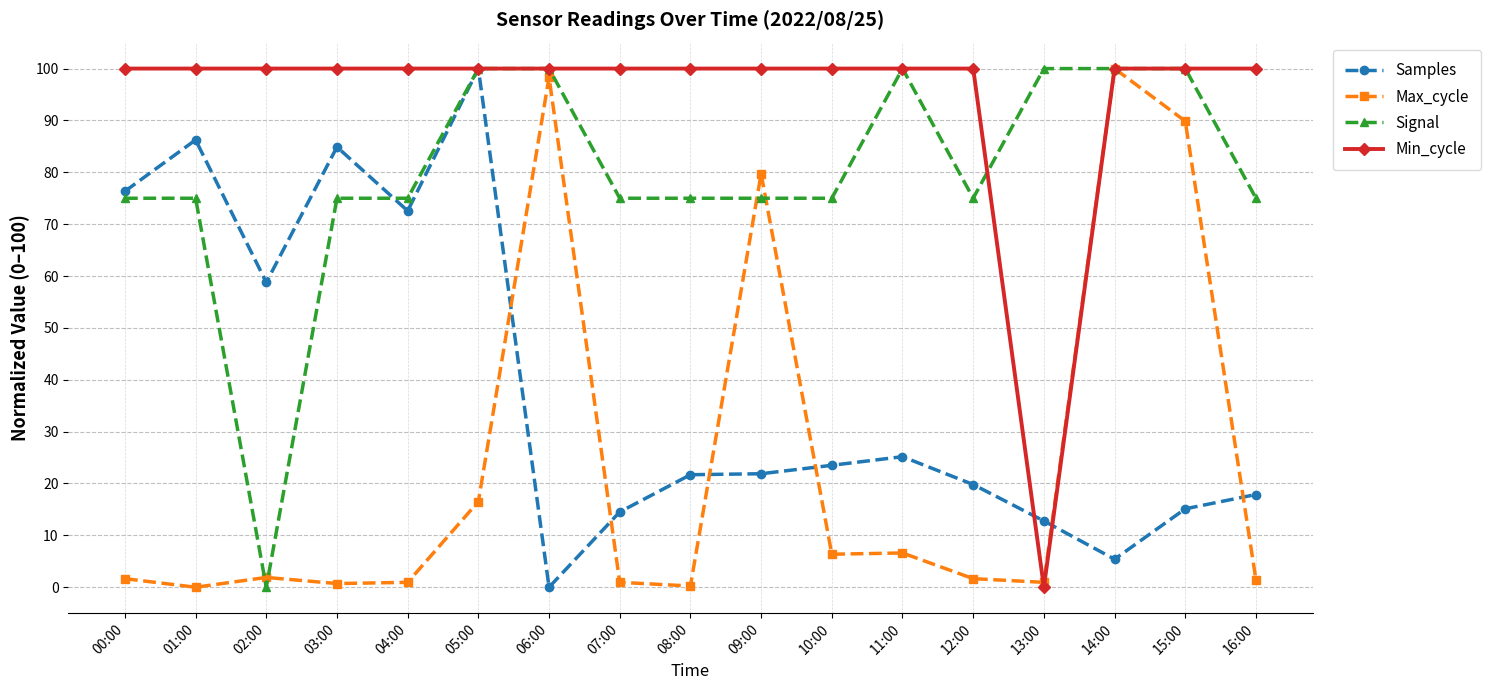

Is it true that Min_cycle equals 100.0 at 09:00?

True